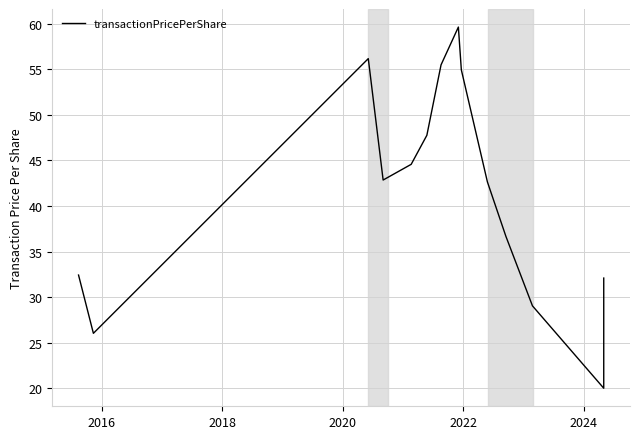

How many series are shown in this chart?

1